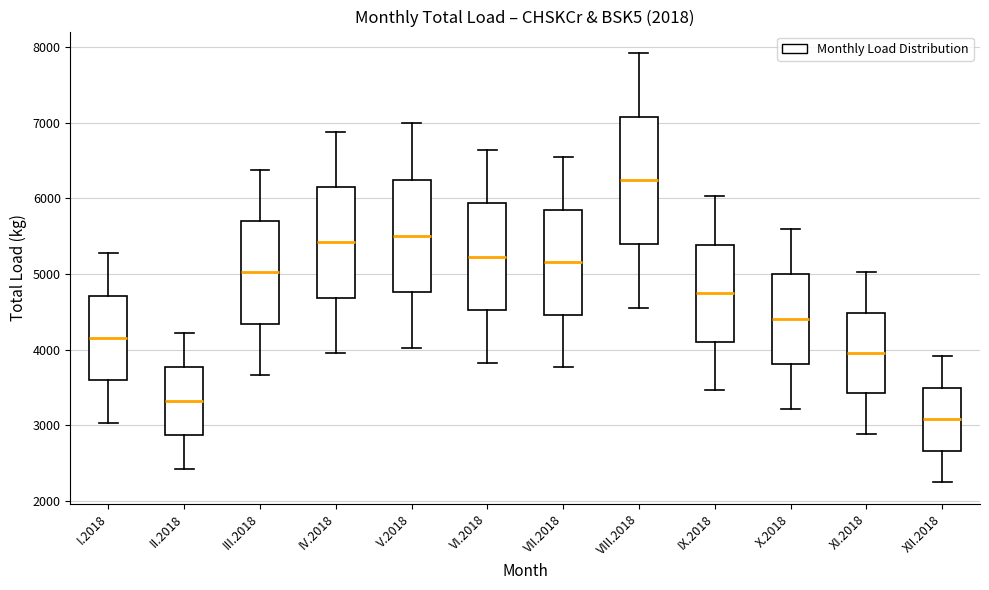

Where does the median line of the box for VIII.2018 sit on the y-axis? The values are not printed on the chart, so give them approximately, as read against the axis.

6200